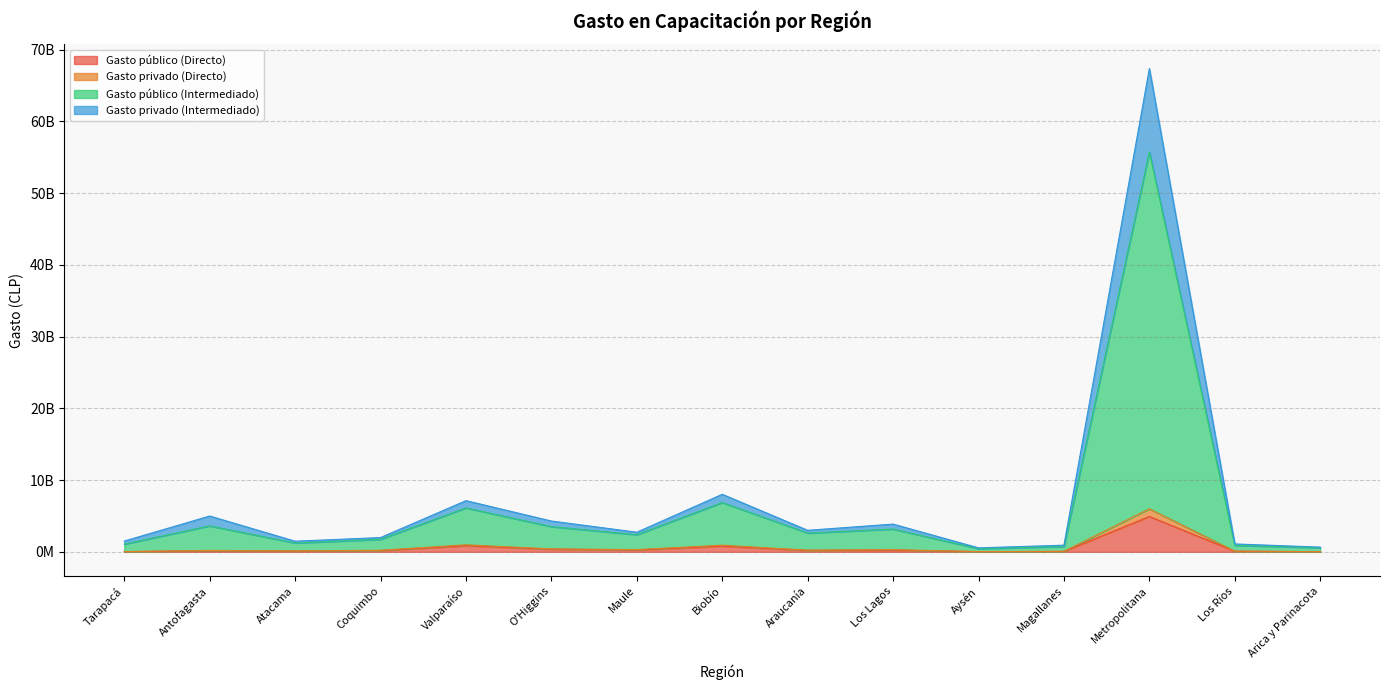

What is the difference between the maximum and minimum values in the Gasto público (Directo) series?

4908694497